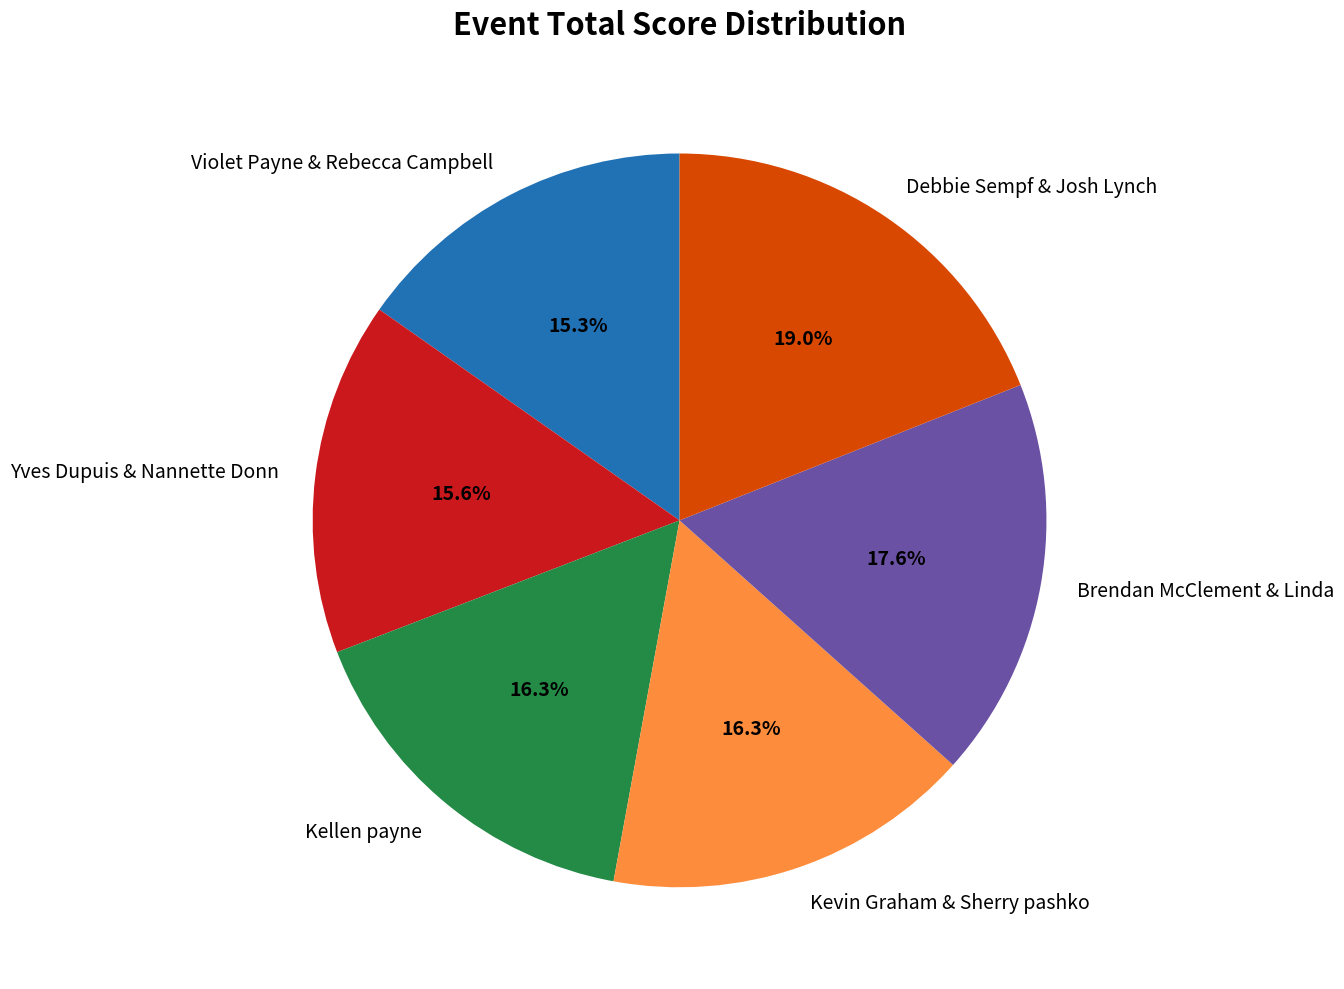

Does any single category account for the majority?

No